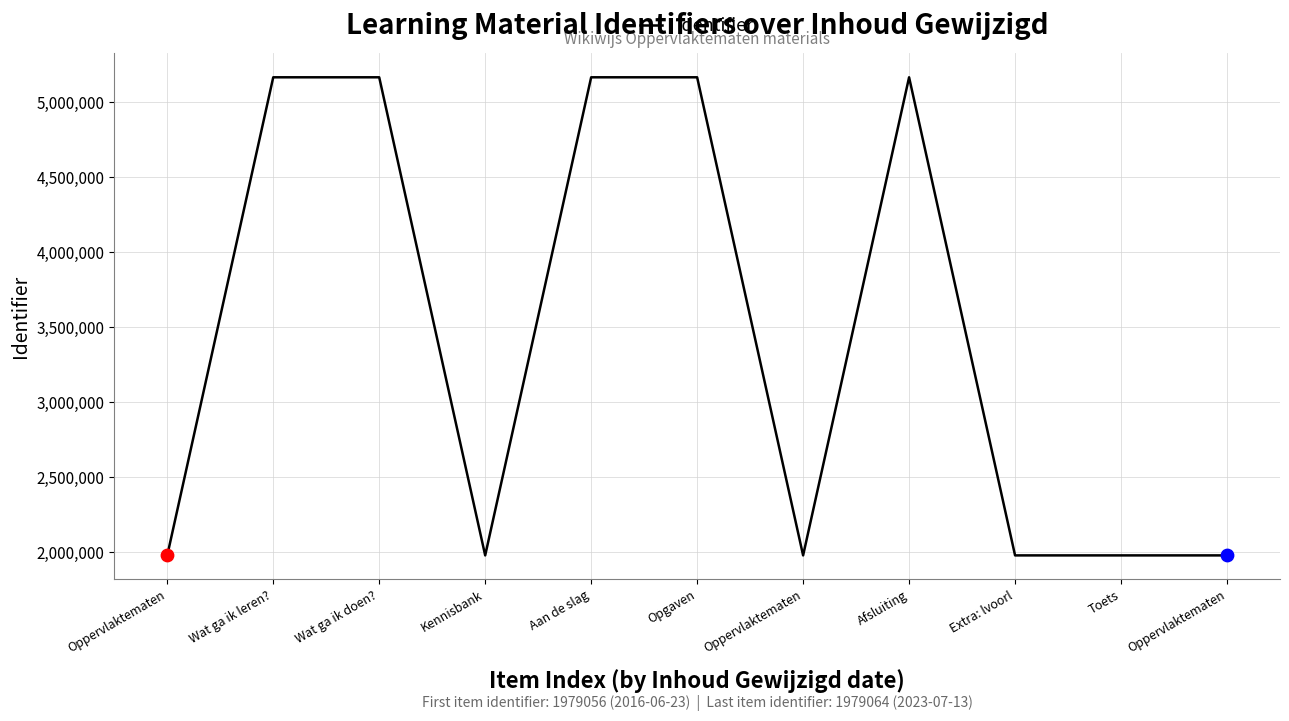

What is the change in value from Wat ga ik doen? to Opgaven?

+5